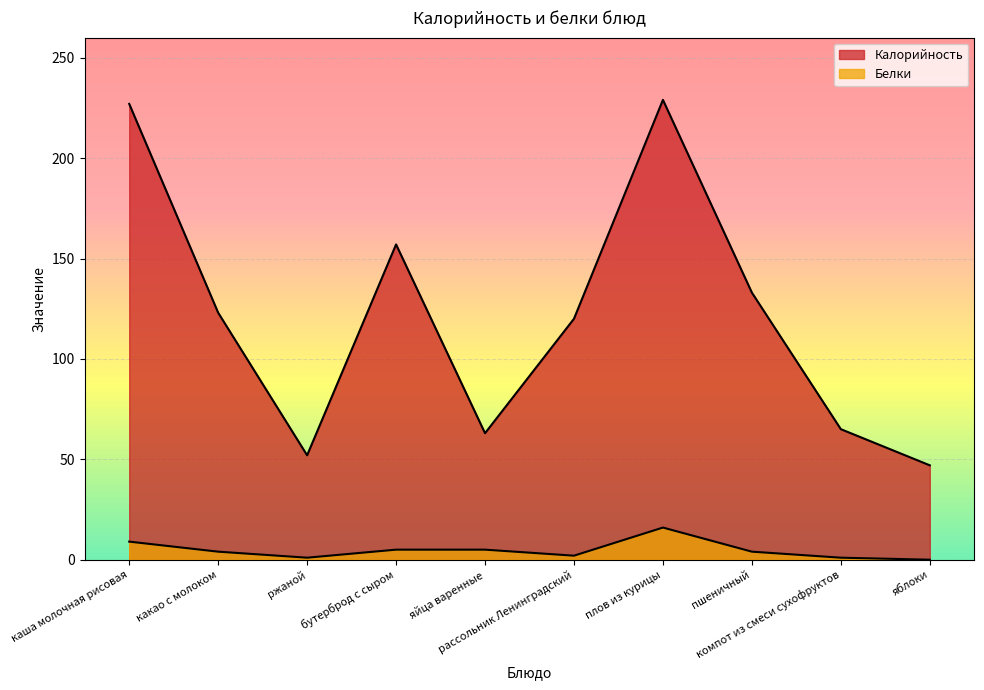

True or false: Калорийность and Белки intersect in this chart.

False